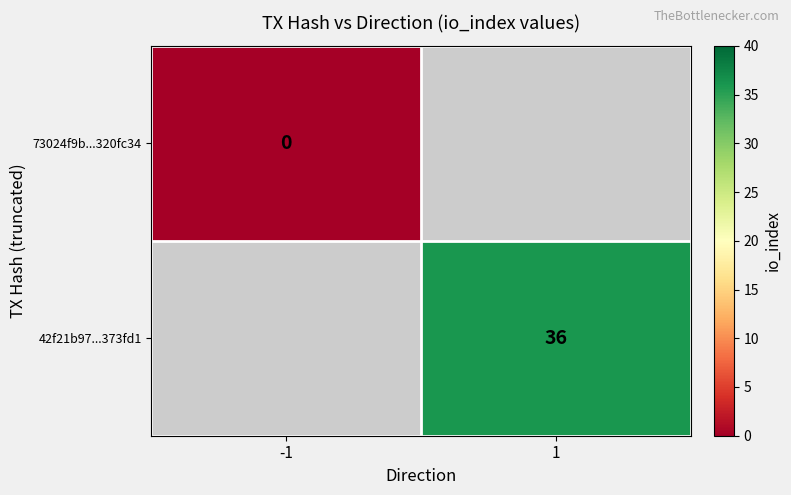

The value of 42f21b97...373fd1 at 1 is 8. True or false?

False